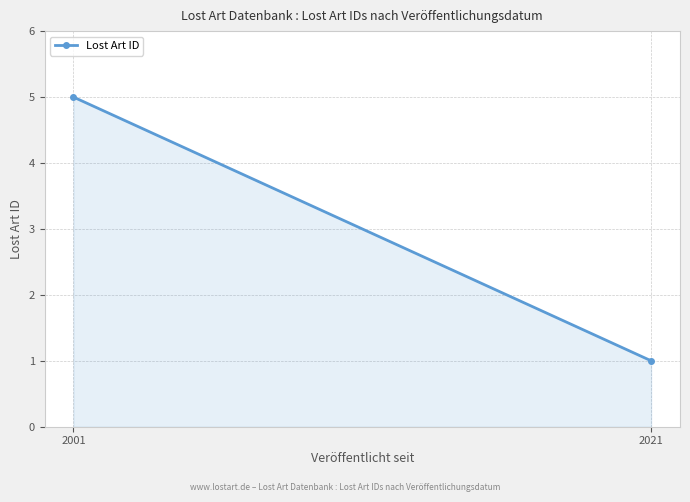

The value at 2001 is 5. True or false?

True